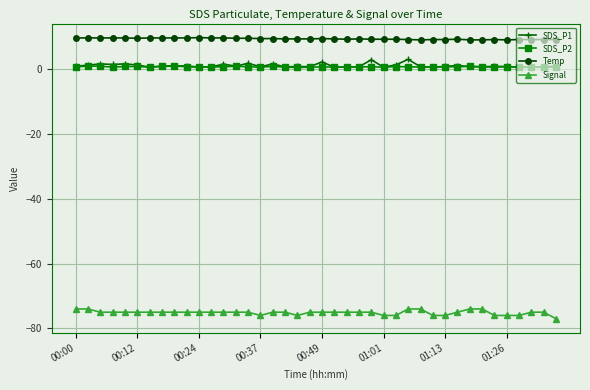

True or false: Temp and SDS_P1 cross at least once.

False